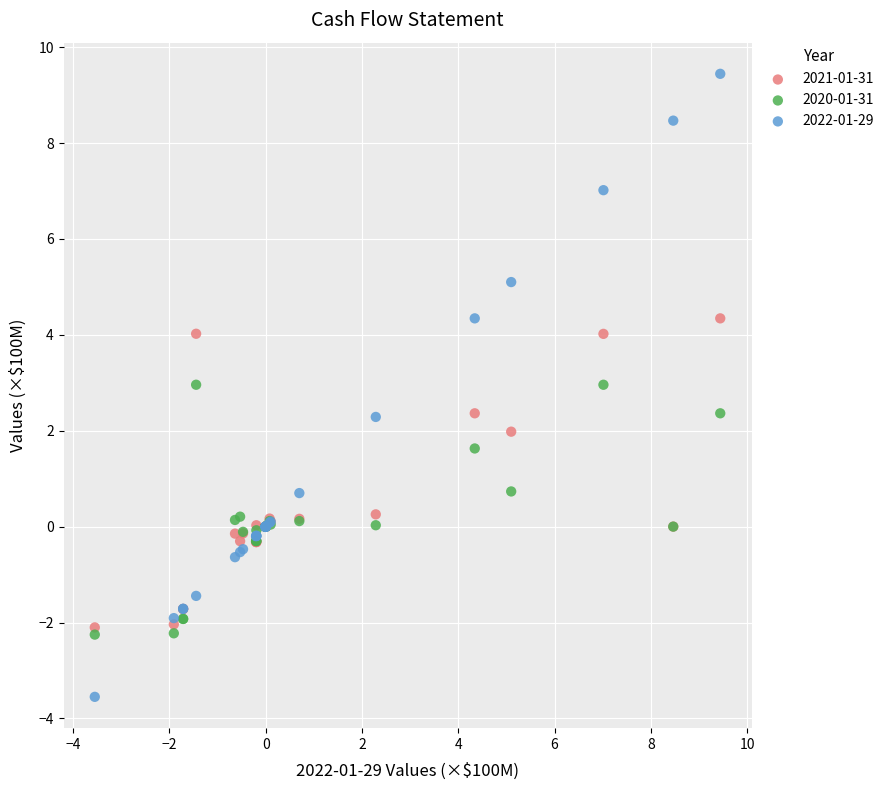

What are all the series names shown in the legend?

2021-01-31, 2020-01-31, 2022-01-29